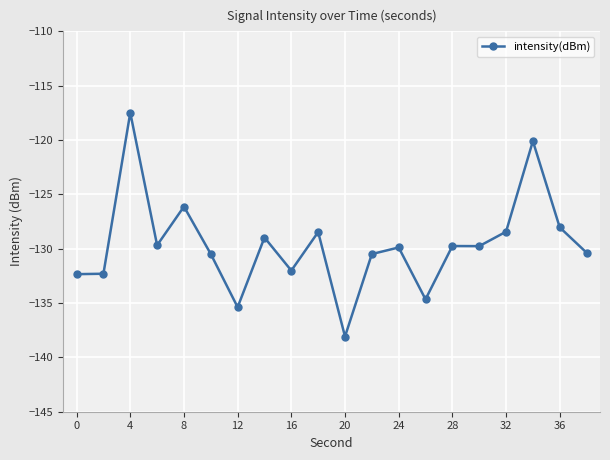

What is the value of the 9th point from the left?

-132.0